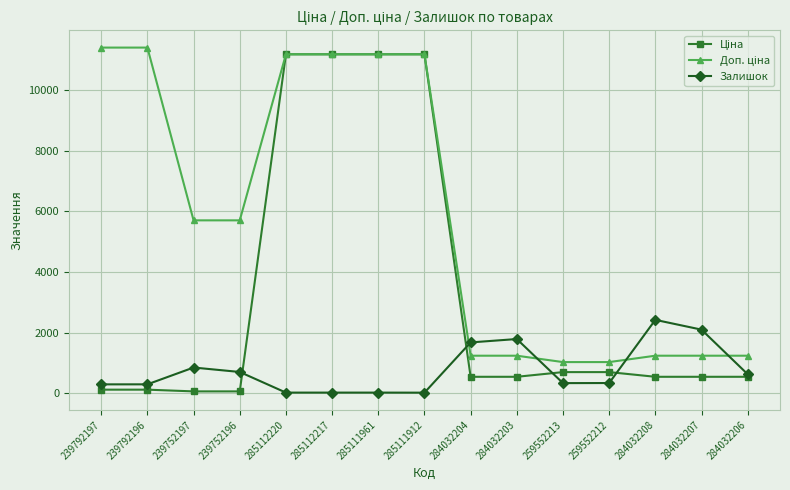

What is the maximum value shown in the chart?

11410.0